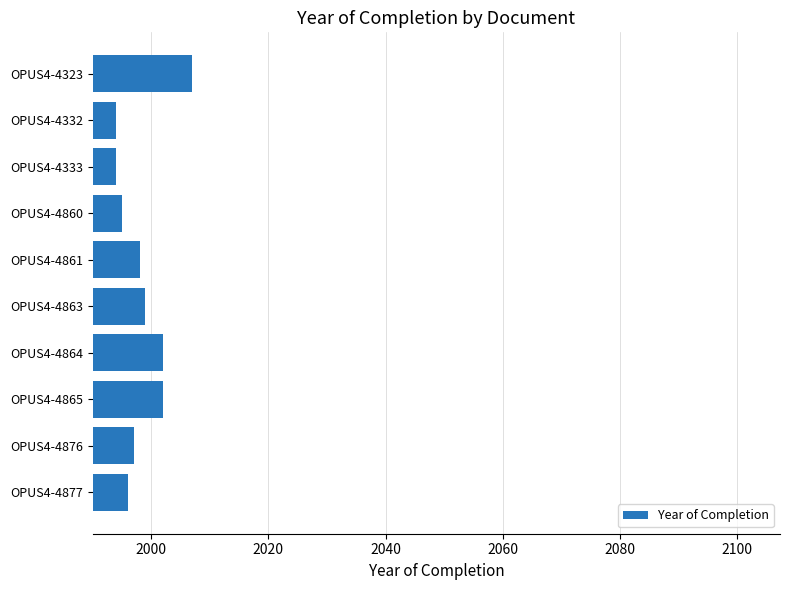

Approximately how many times larger is the value at OPUS4-4863 compared to OPUS4-4333?

1.0